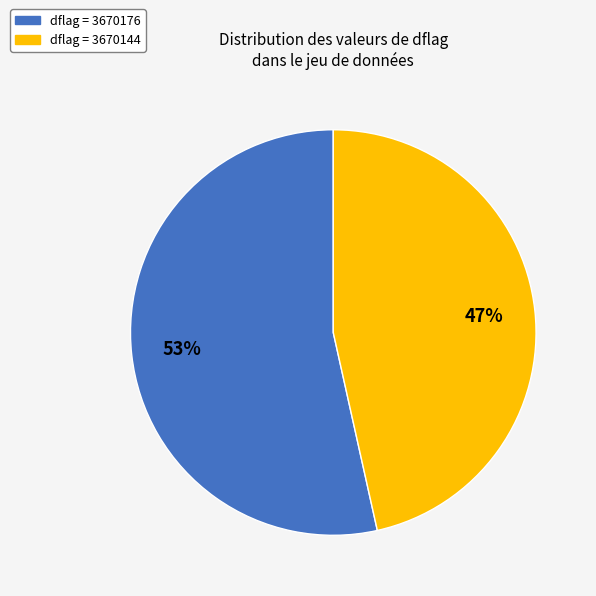

To the nearest percent, what is the average slice percentage?

50%